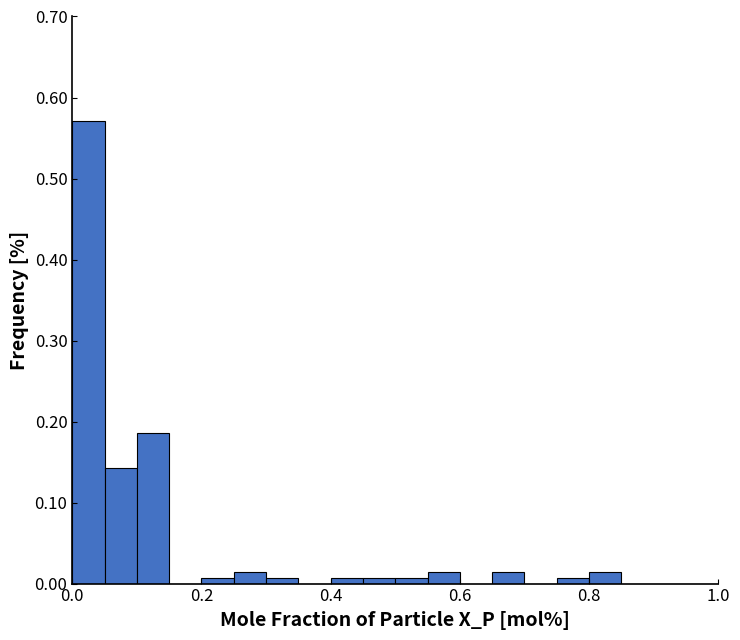

Read against the x-axis, roughly where is the centre of the tallest bar?

0.02